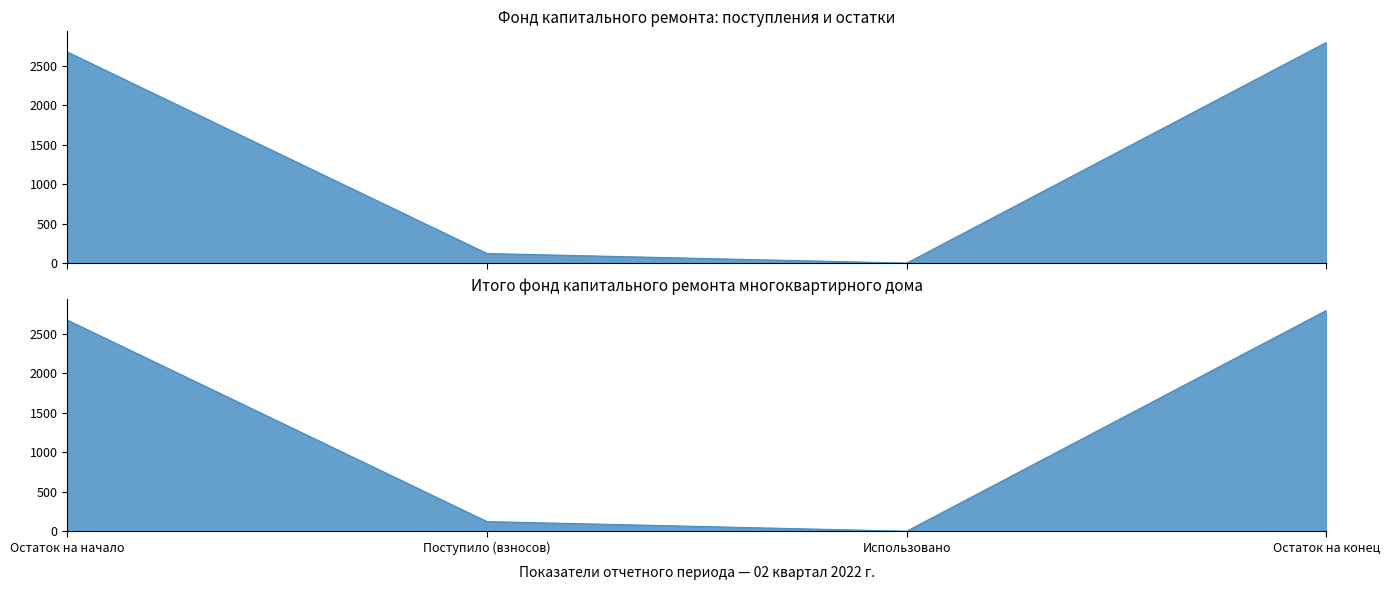

What is the greatest value displayed?

2793.6